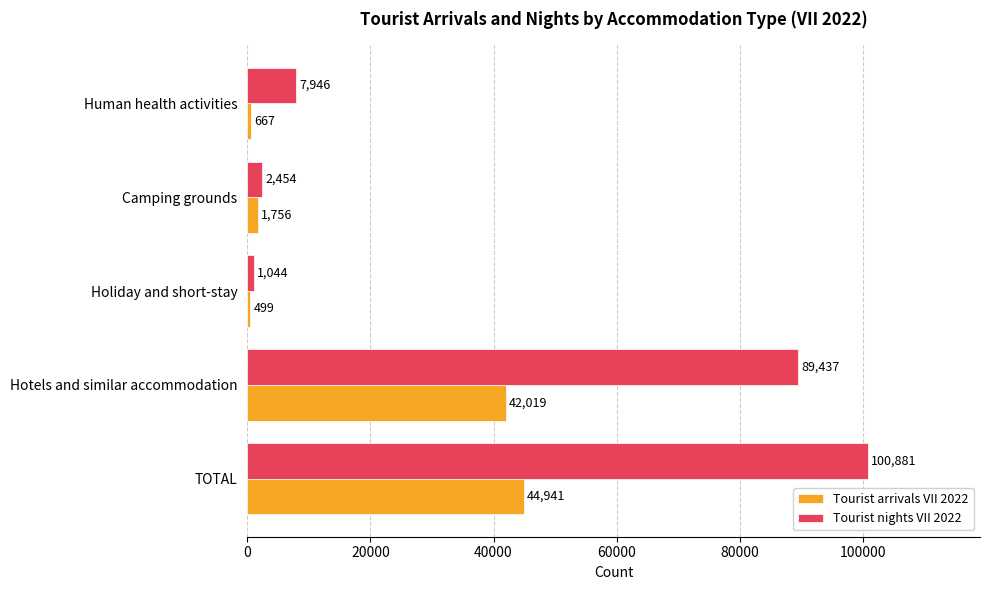

Between Hotels and similar accommodation and Camping grounds, which series saw the biggest shift?

Tourist nights VII 2022